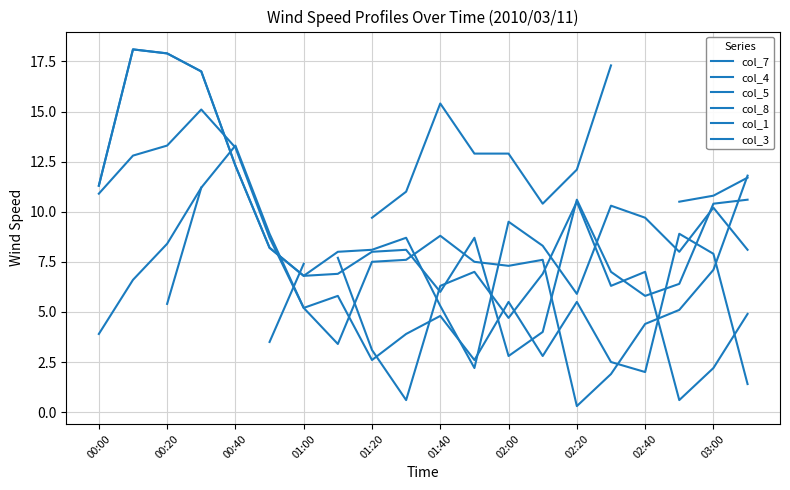

What is the sum of all col_4 values?

159.5